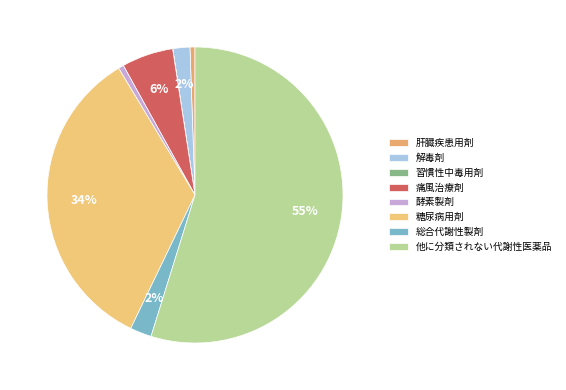

To the nearest percent, what is the combined percentage of 習慣性中毒用剤 and 肝臓疾患用剤?

1%